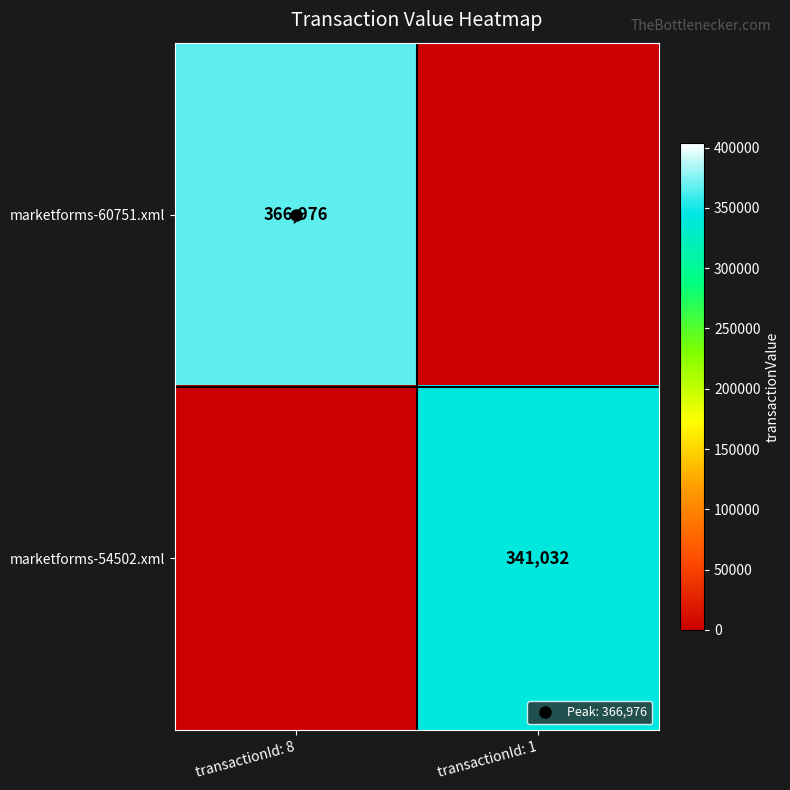

Rank the categories by marketforms-60751.xml value from highest to lowest.

transactionId: 8, transactionId: 1